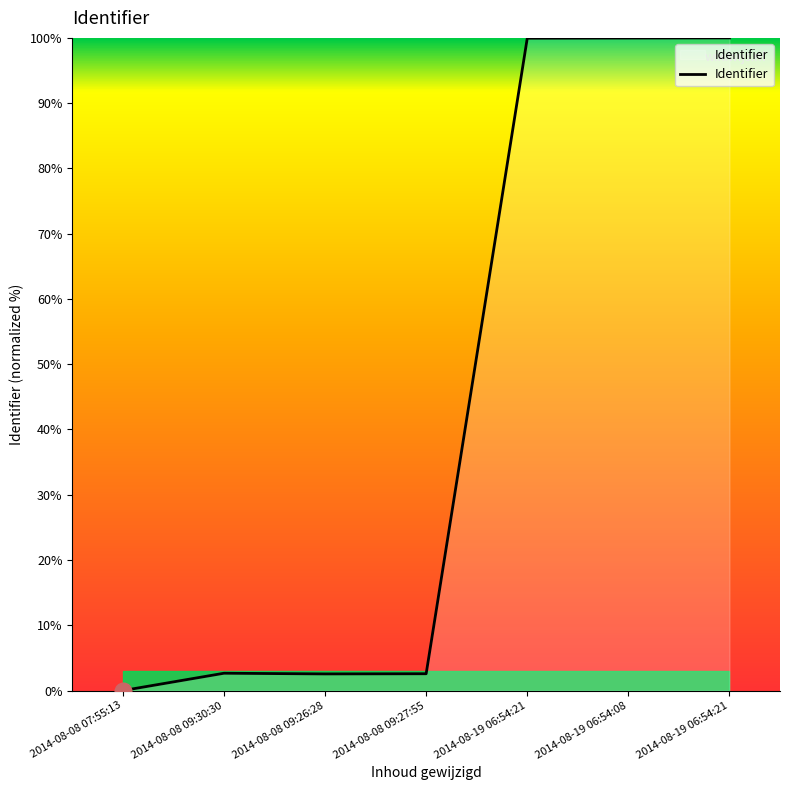

List the labels in order of value, smallest first.

2014-08-08 07:55:13, 2014-08-08 09:26:28, 2014-08-08 09:27:55, 2014-08-08 09:30:30, 2014-08-19 06:54:21, 2014-08-19 06:54:08, 2014-08-19 06:54:21